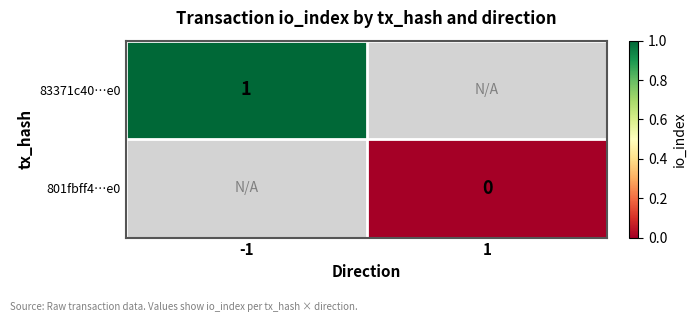

List the labels in order of 83371c40…e0 value, largest first.

-1, 1